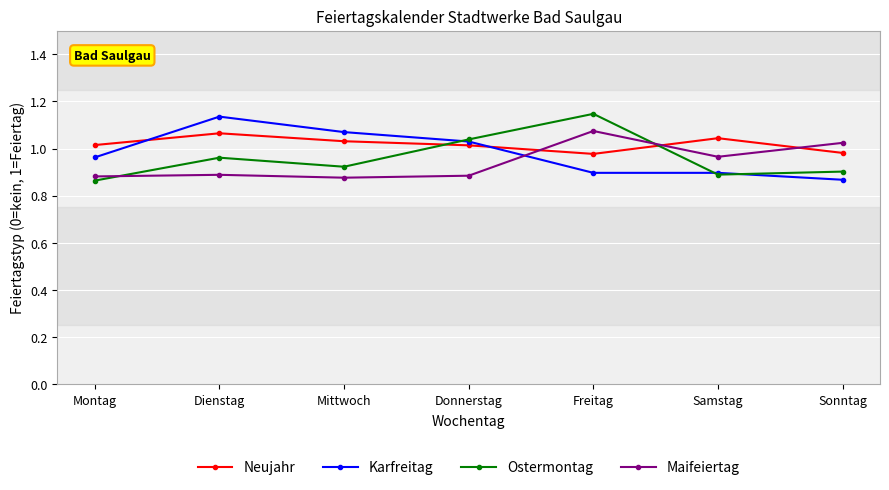

The value of Karfreitag at Dienstag is 1.9. True or false?

False